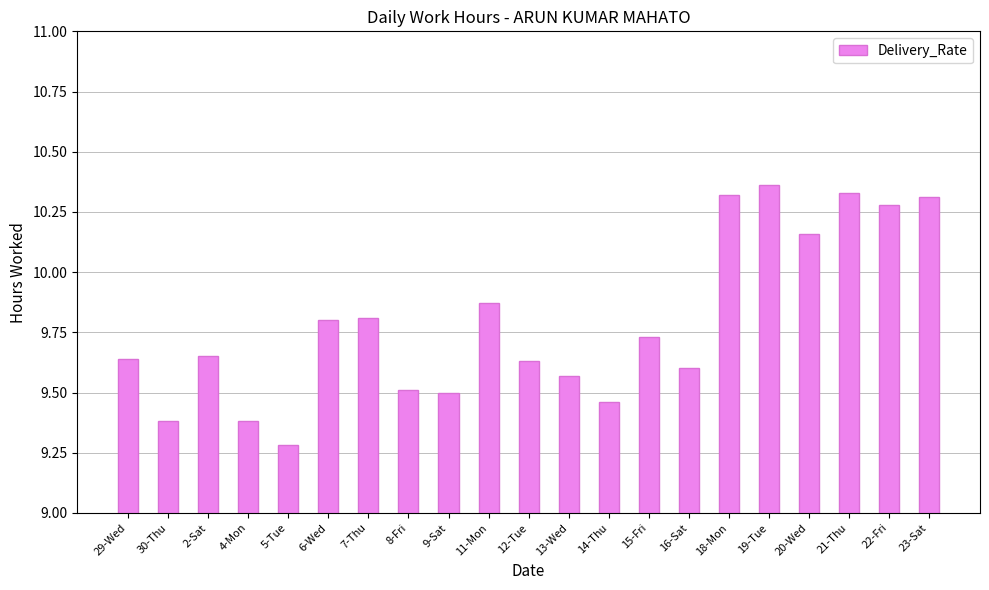

True or false: the data shows 9.4 at 4-Mon.

True